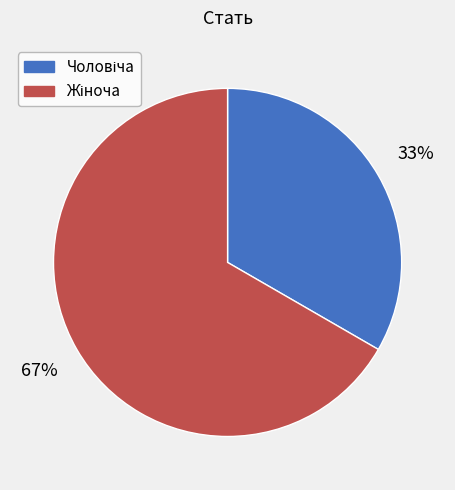

Is there a majority slice in this chart?

Yes